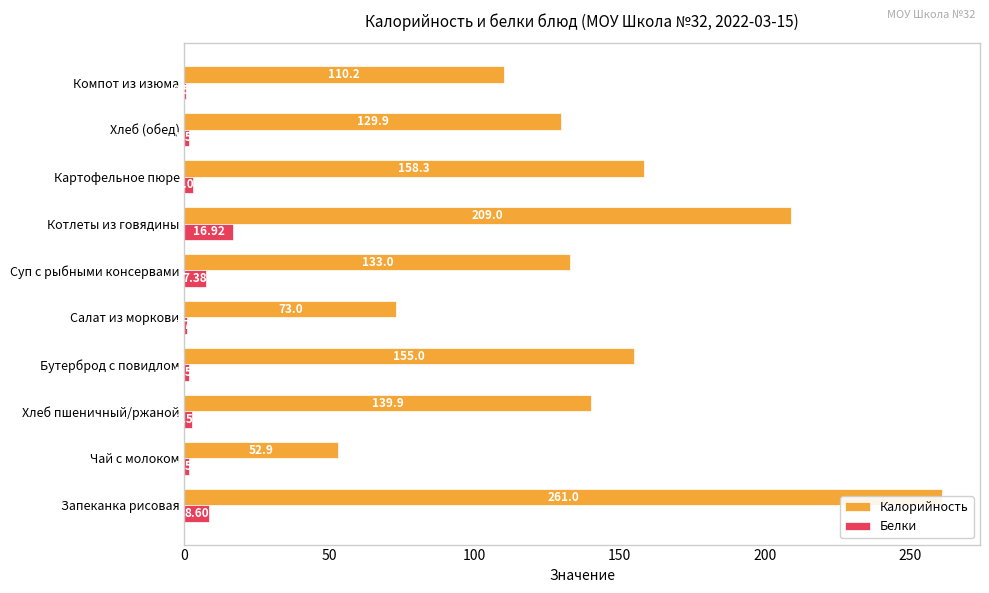

What is the minimum value shown in the chart?

0.5